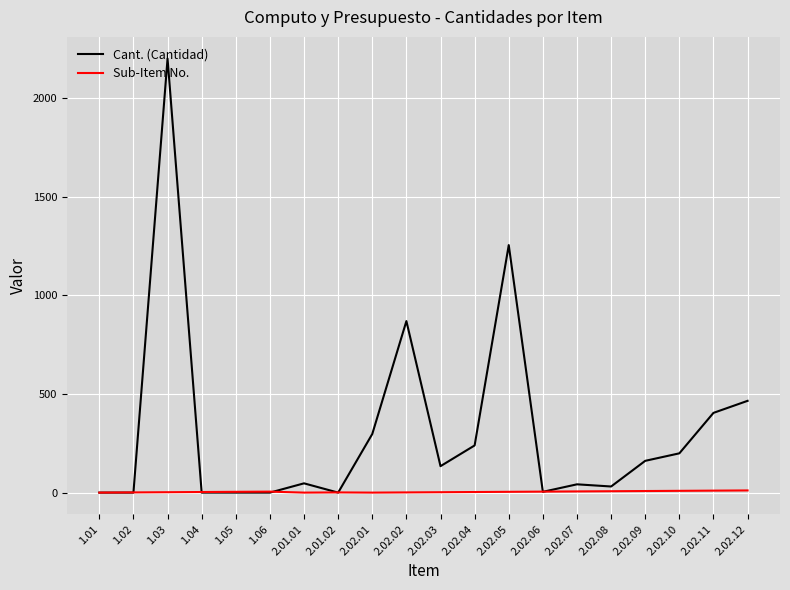

Which series changed the most between 1.06 and 2.02.02?

Cant. (Cantidad)